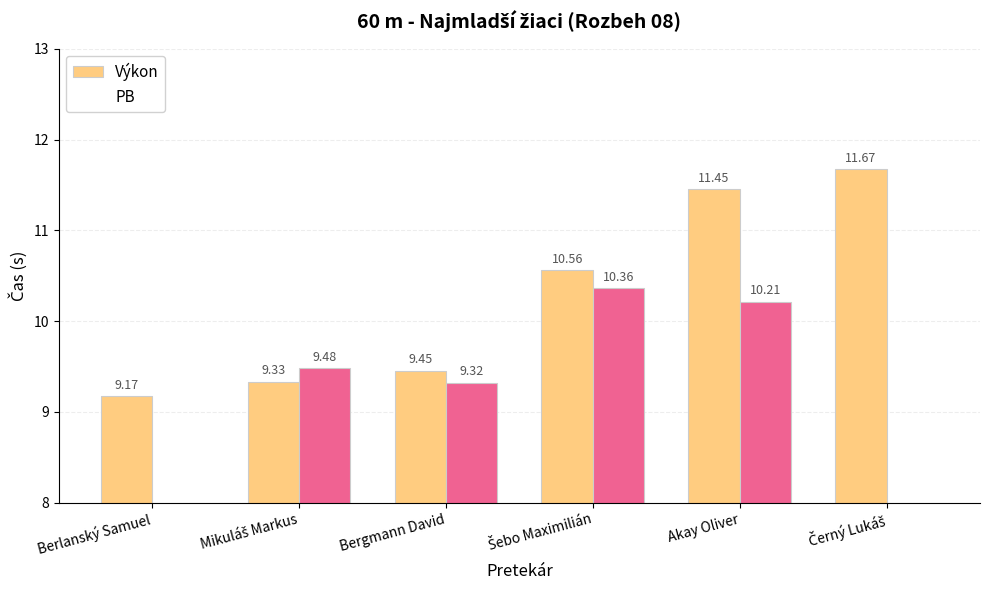

The value of Výkon at Akay Oliver is 11.4. True or false?

True